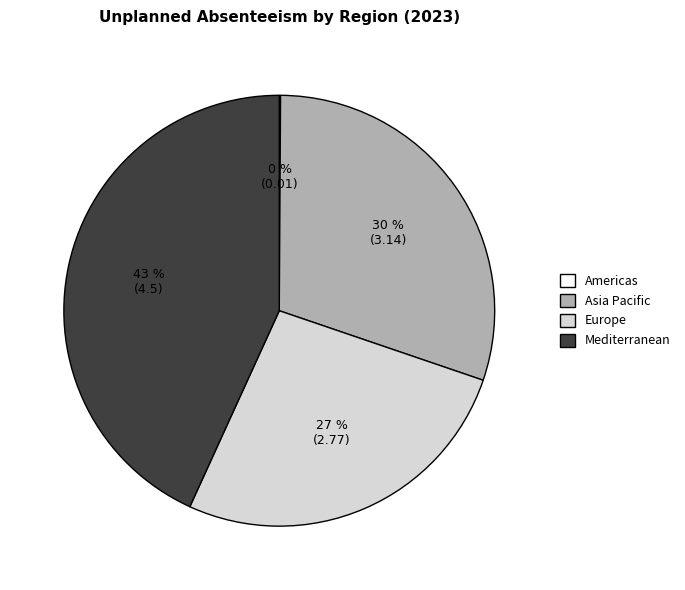

To the nearest percent, what is the average slice percentage?

25%